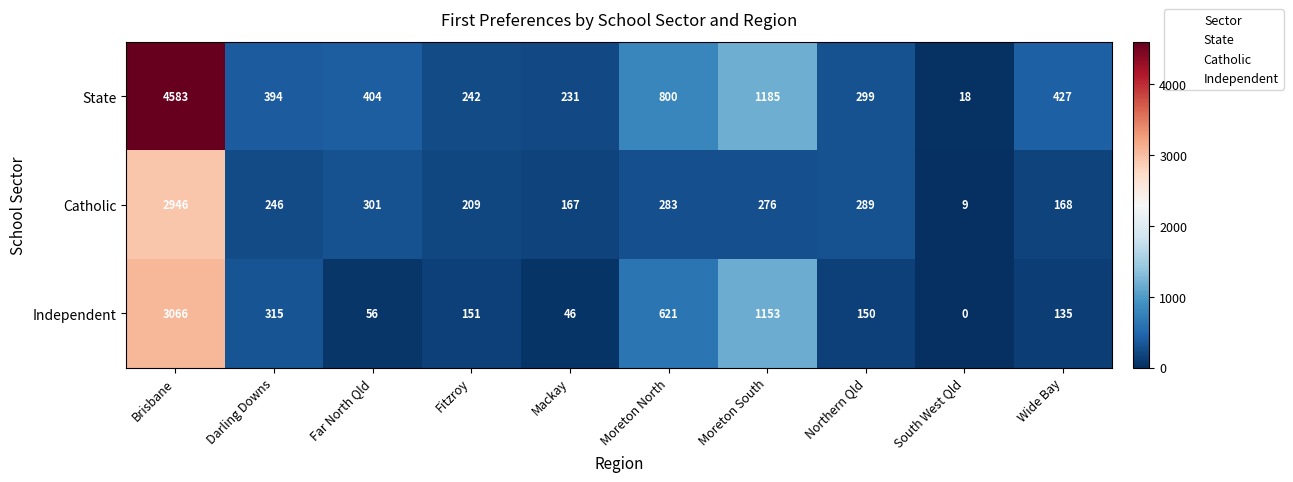

How many values in Independent are above zero?

9